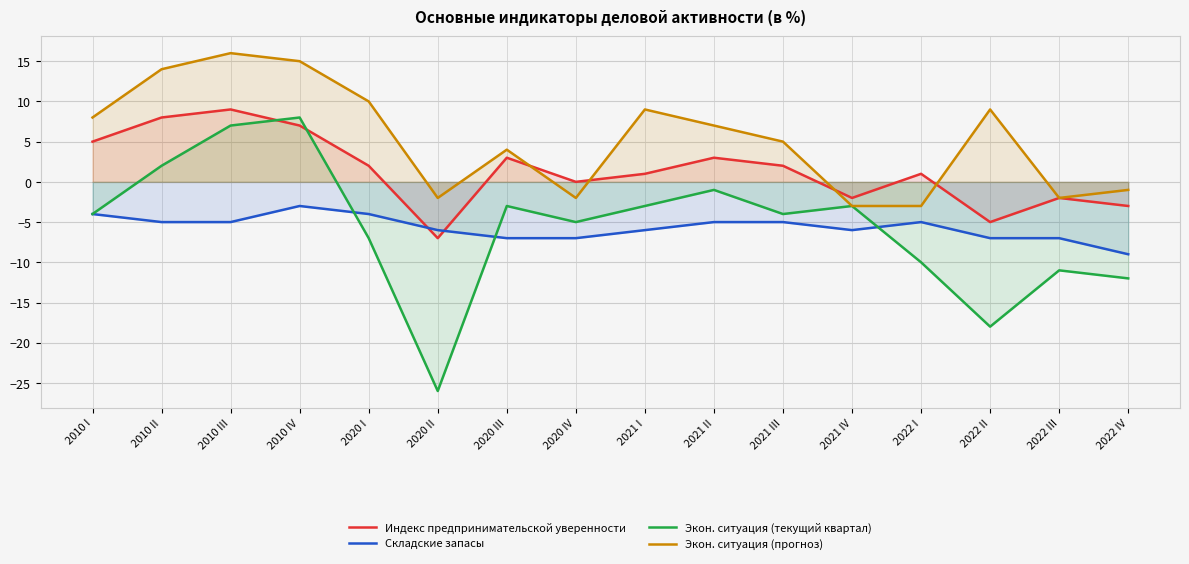

Which series ends up on top after the final intersection of Складские запасы and Индекс предпринимательской уверенности?

Индекс предпринимательской уверенности